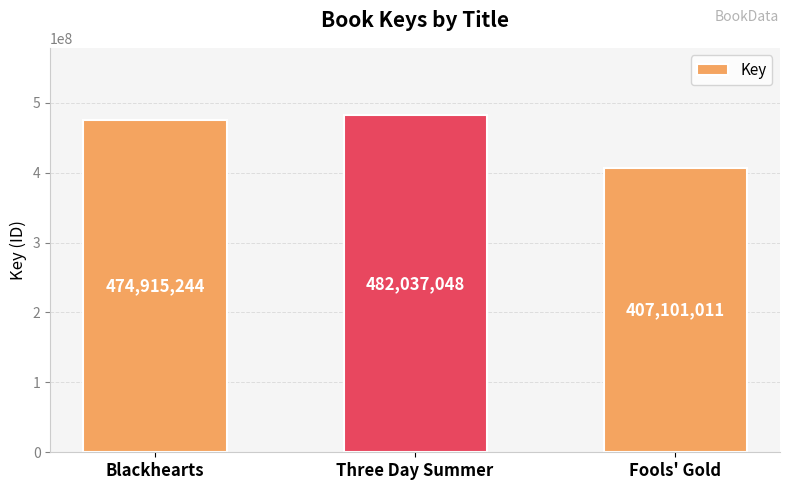

What is the smallest value displayed?

407101011